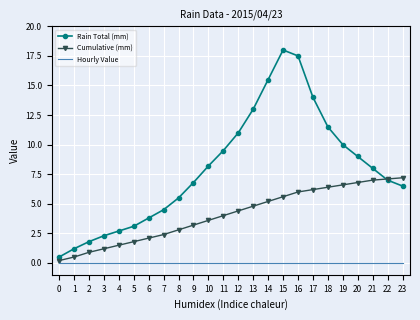

Is it true that Cumulative (mm) equals 0.2 at 0?

True